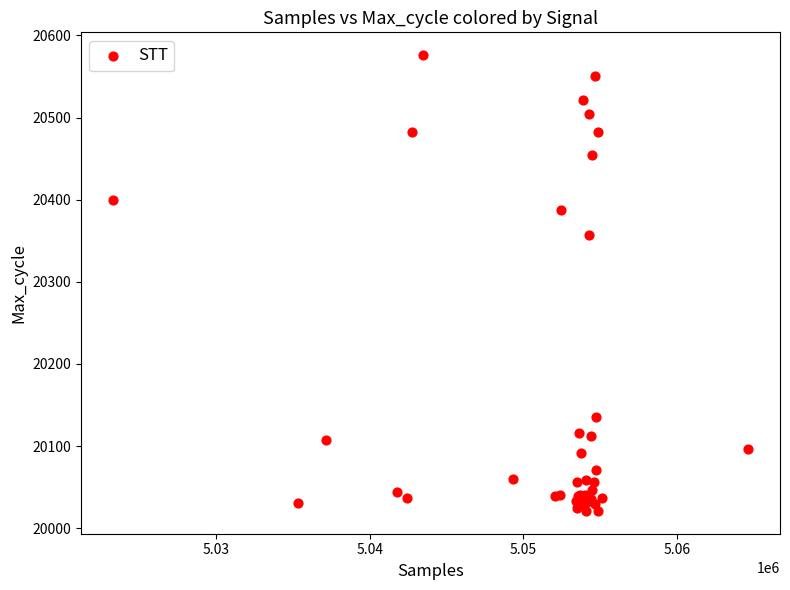

What Y value in the scatter plot is closest to 20298?

20357